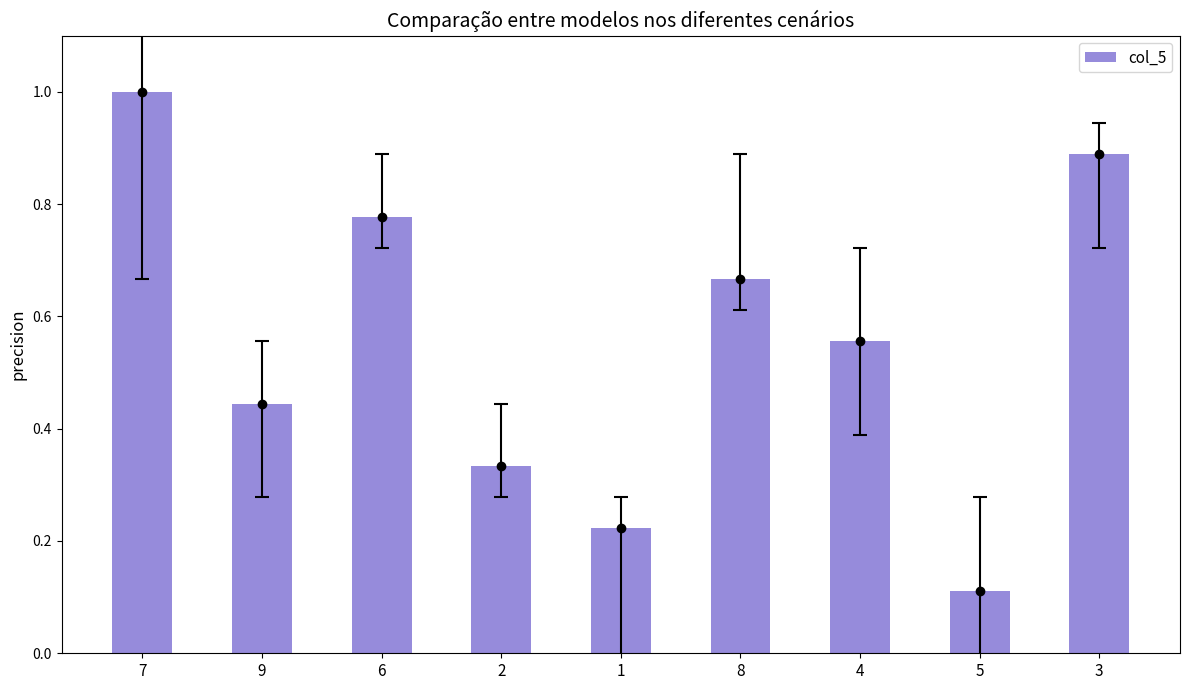

List the labels in order of value, smallest first.

5, 1, 2, 9, 4, 8, 6, 3, 7